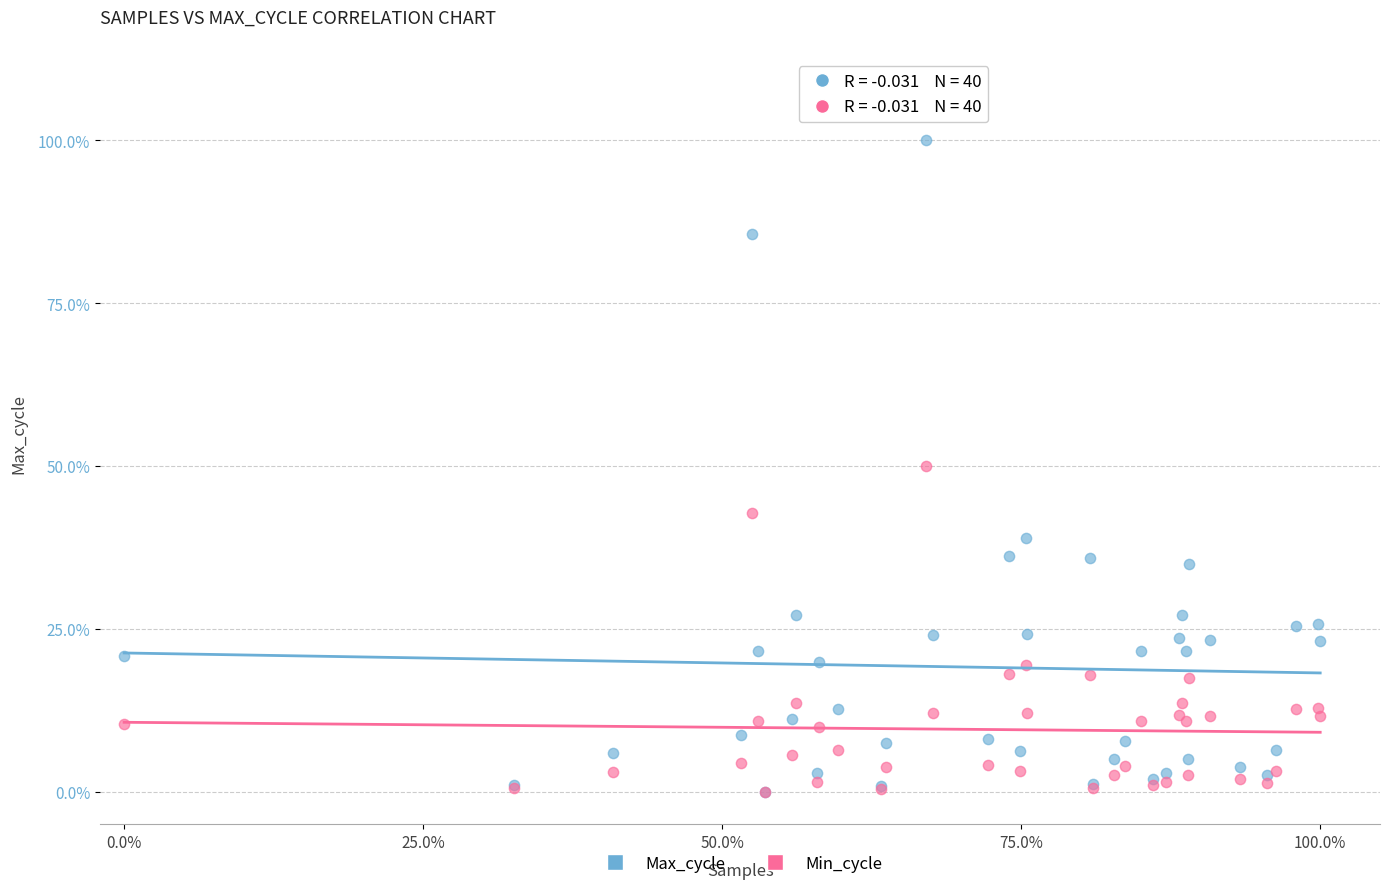

What are all the series names shown in the legend?

Max_cycle, Min_cycle